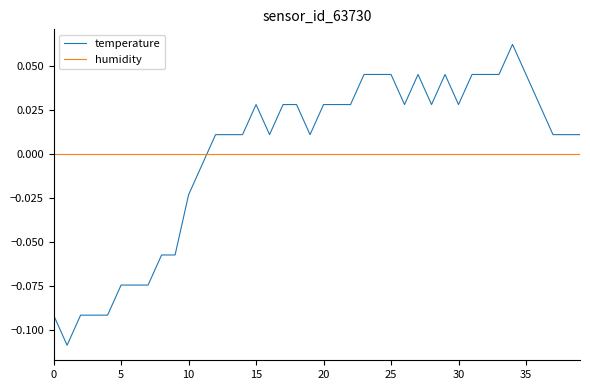

How many times do humidity and temperature cross each other?

1